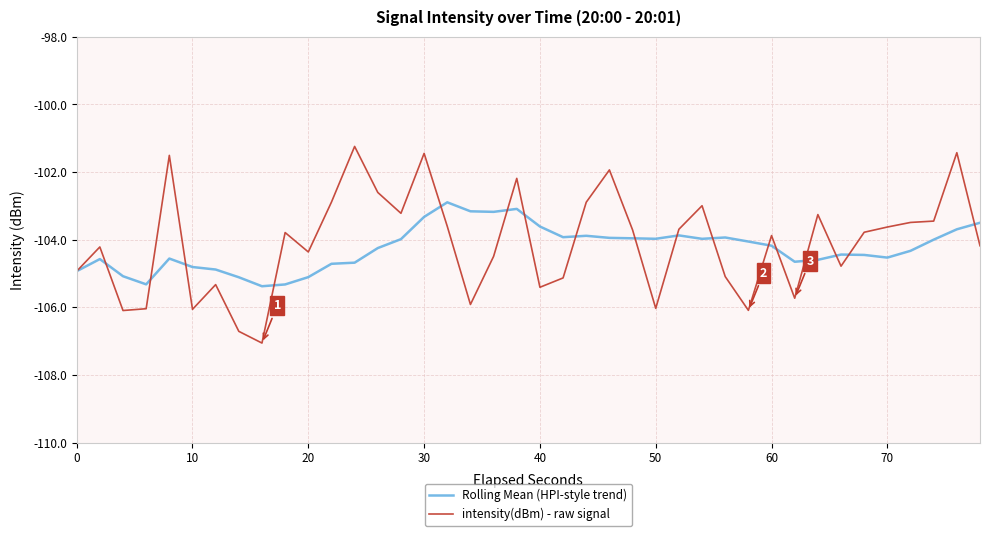

What is the greatest value displayed?

-101.2